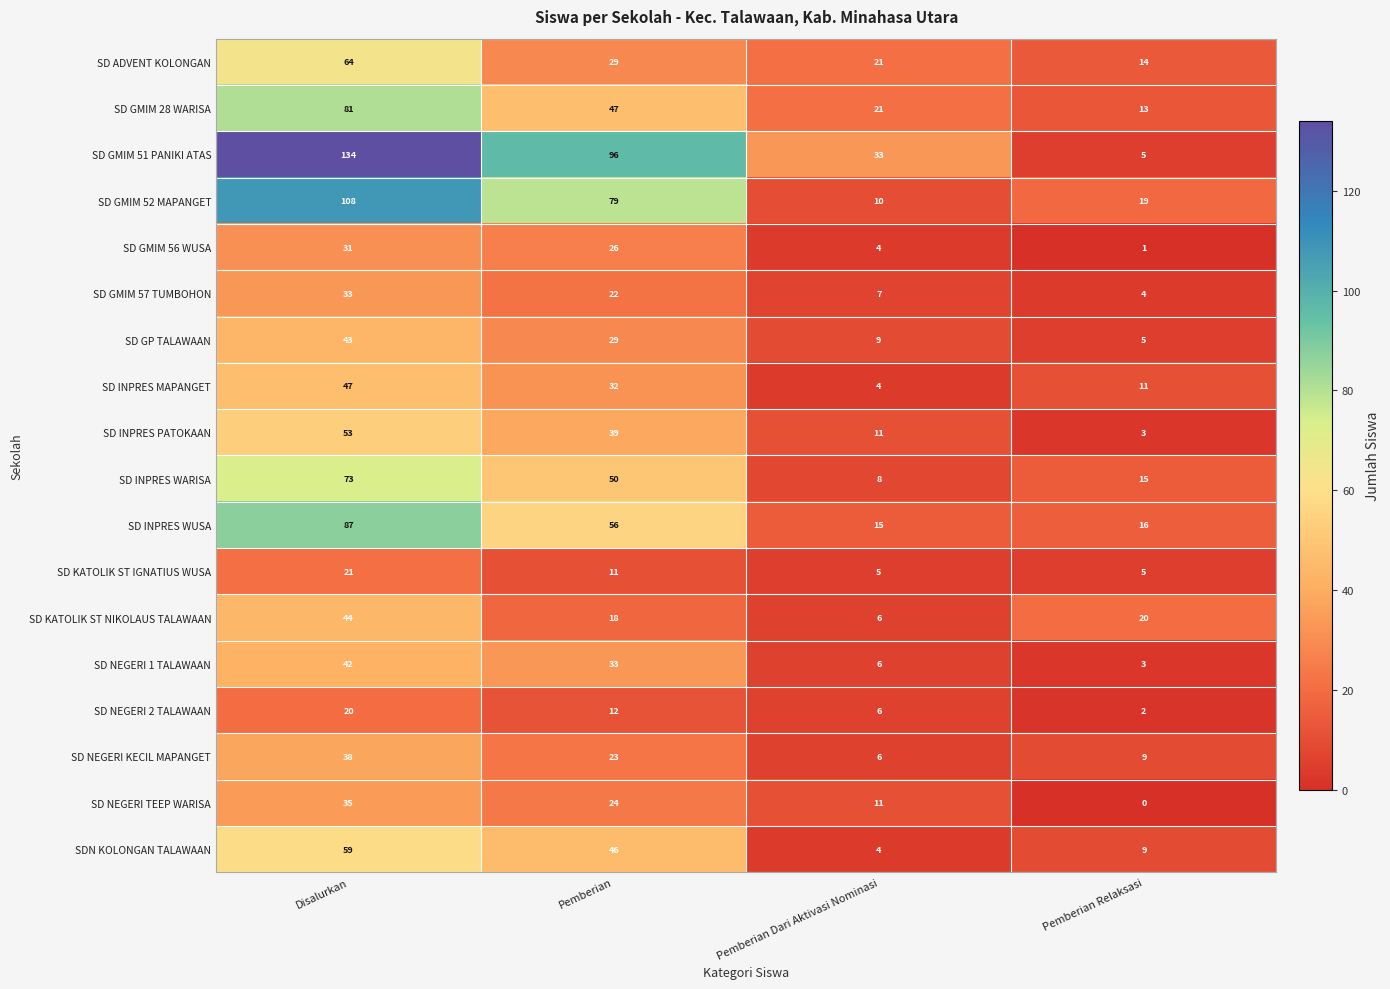

What is the greatest value displayed?

134